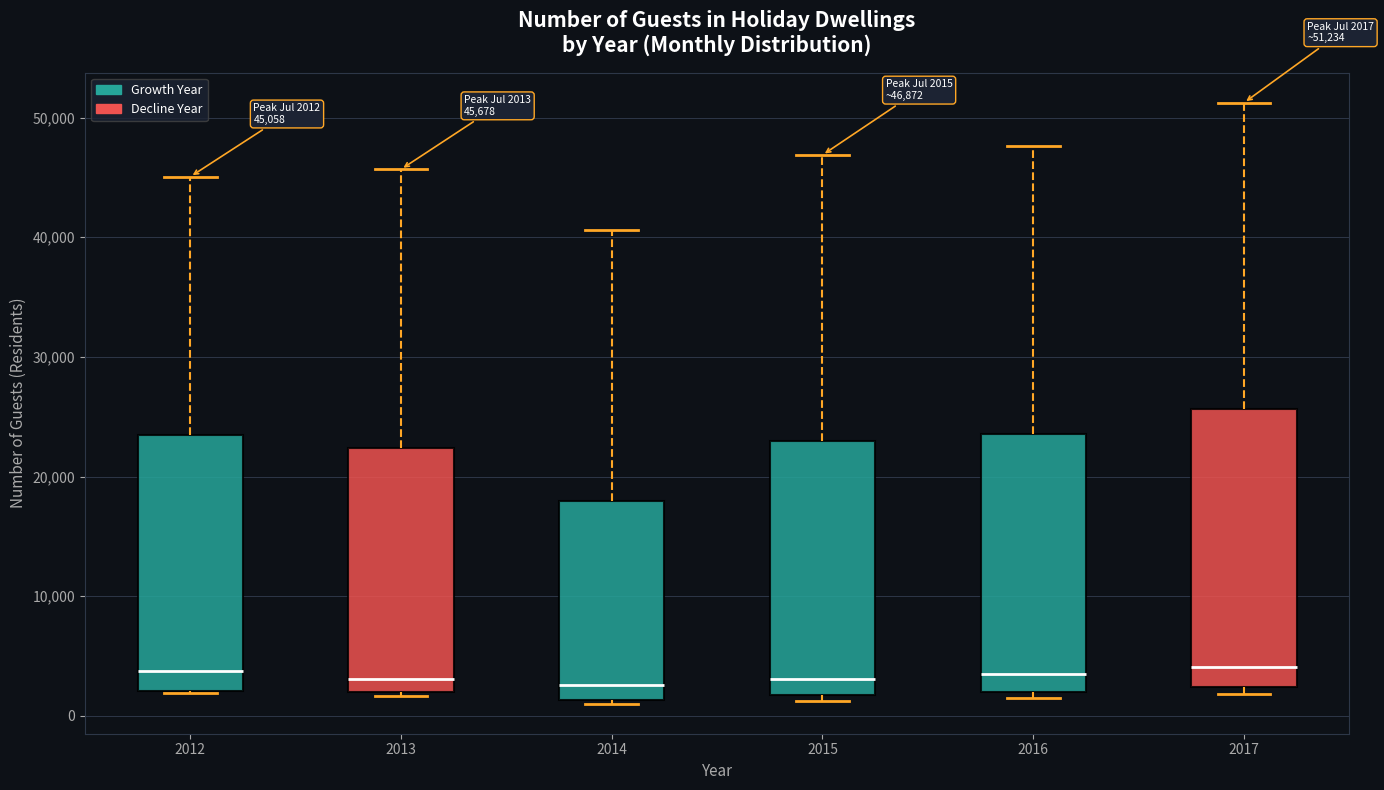

Which box is the tallest, from its lower edge to its upper edge?

2017